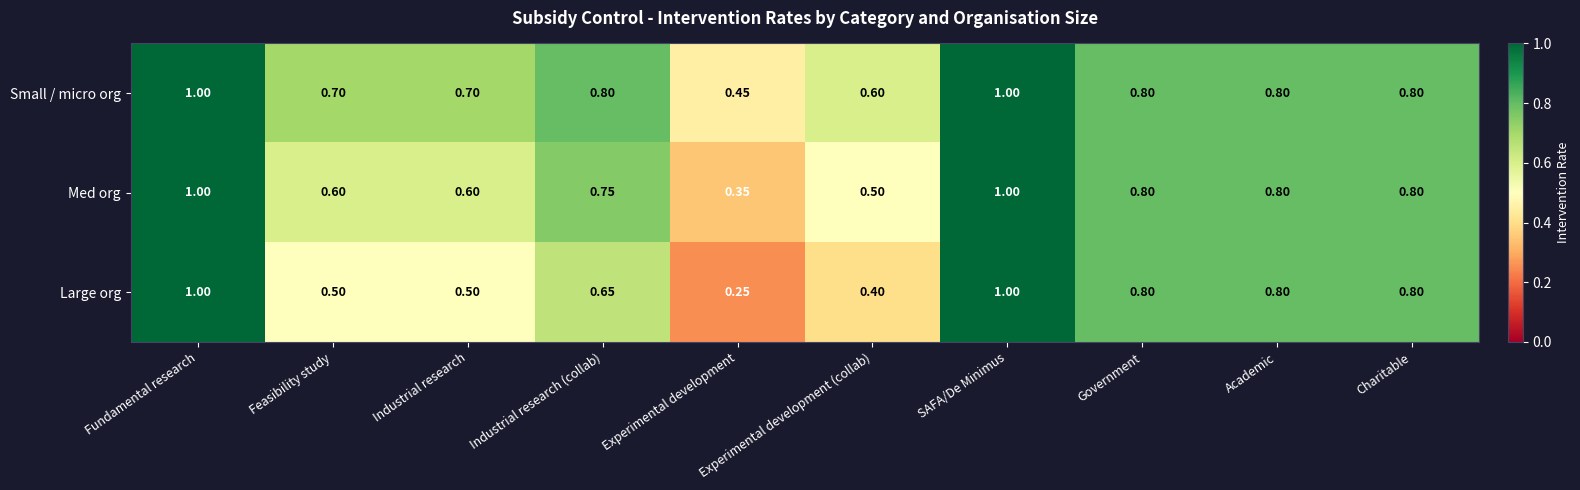

At how many categories does at least one series exceed 0?

10